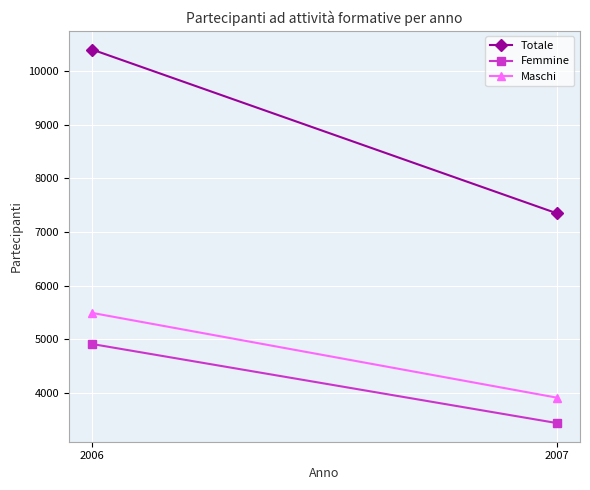

At which category does the chart reach its minimum across all series?

2007